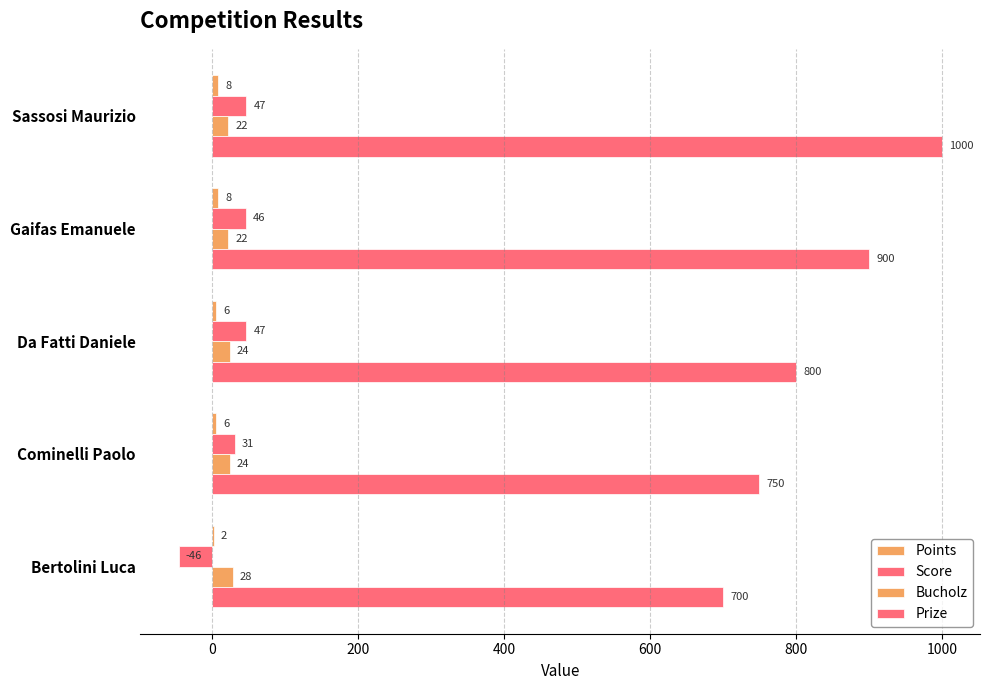

What is the value of the Prize bar at the 4th from the left?

750